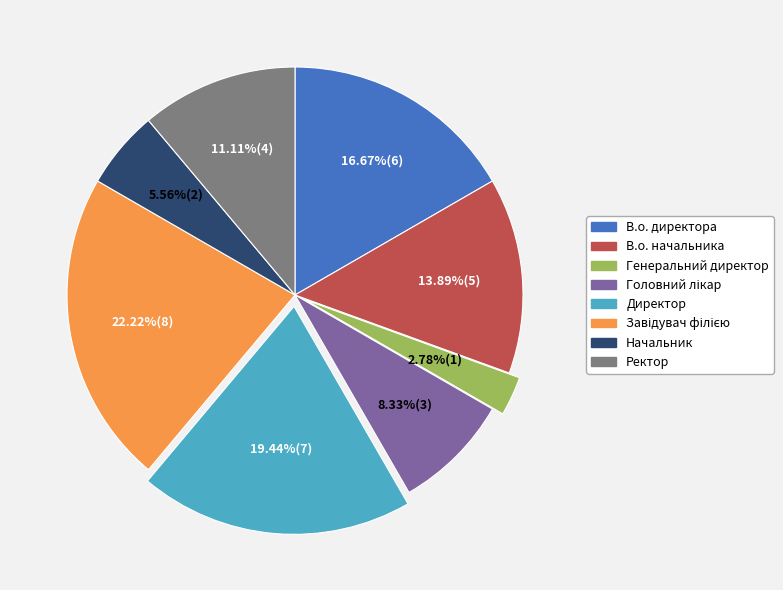

To the nearest percent, what portion does Начальник represent?

6%